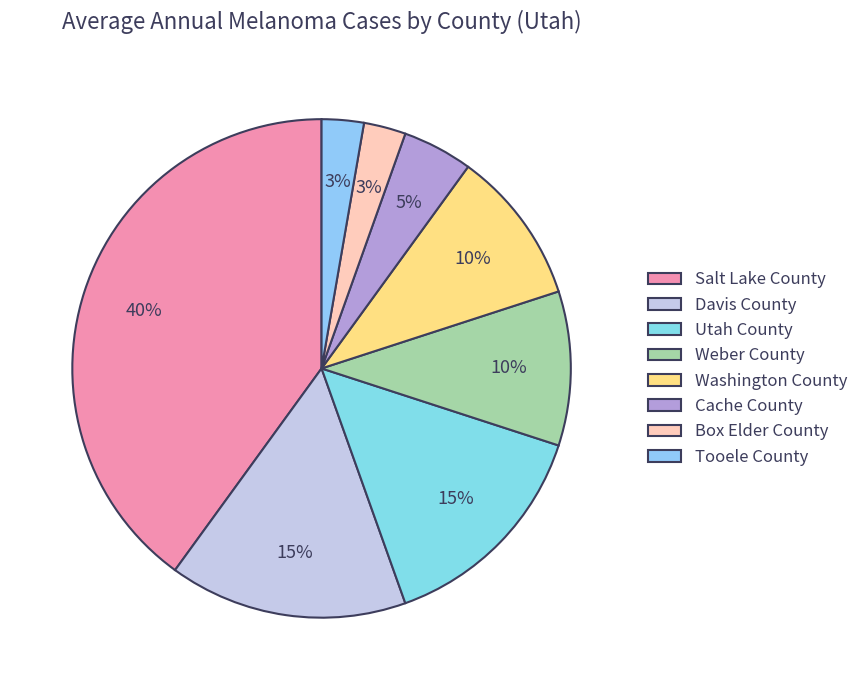

What percentage is NOT represented by Utah County?

85.5%